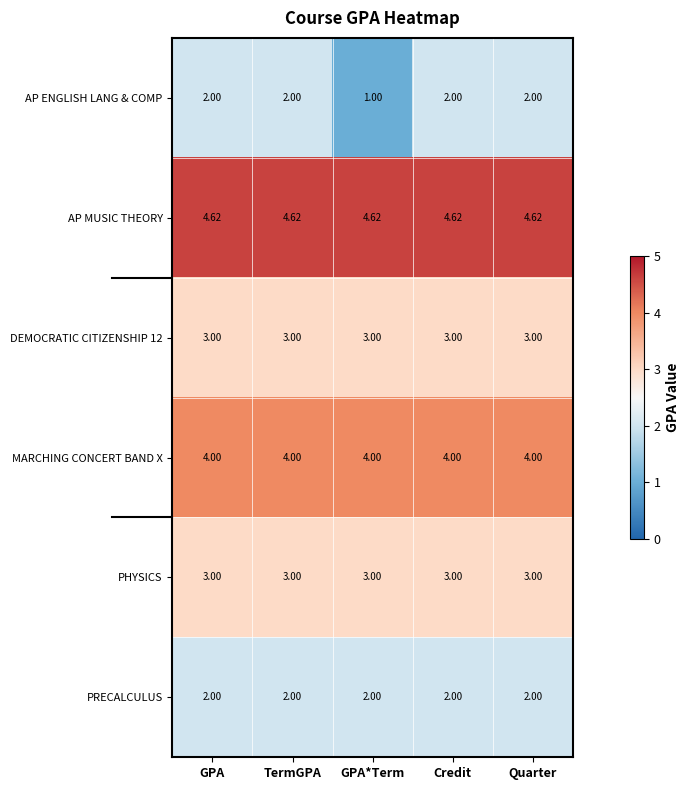

What is the spread (max minus min) of values at Credit?

2.6